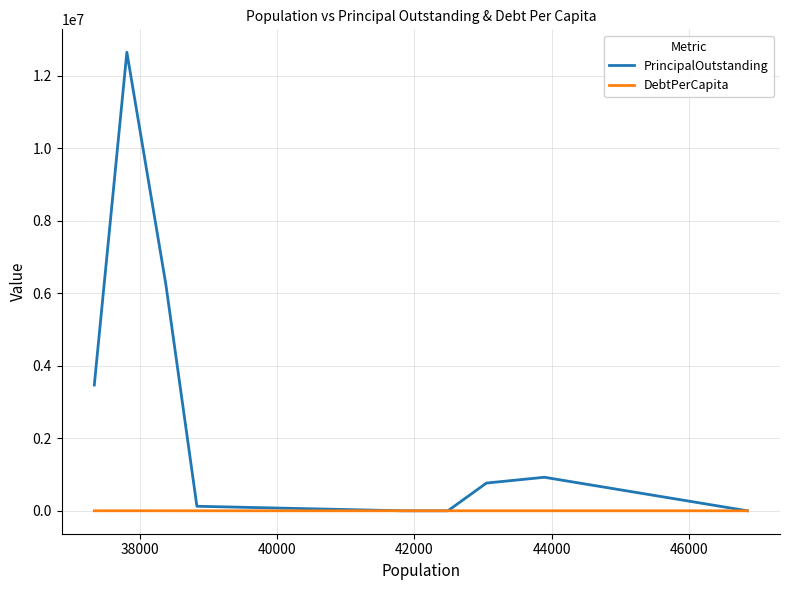

True or false: PrincipalOutstanding and DebtPerCapita cross at least once.

False